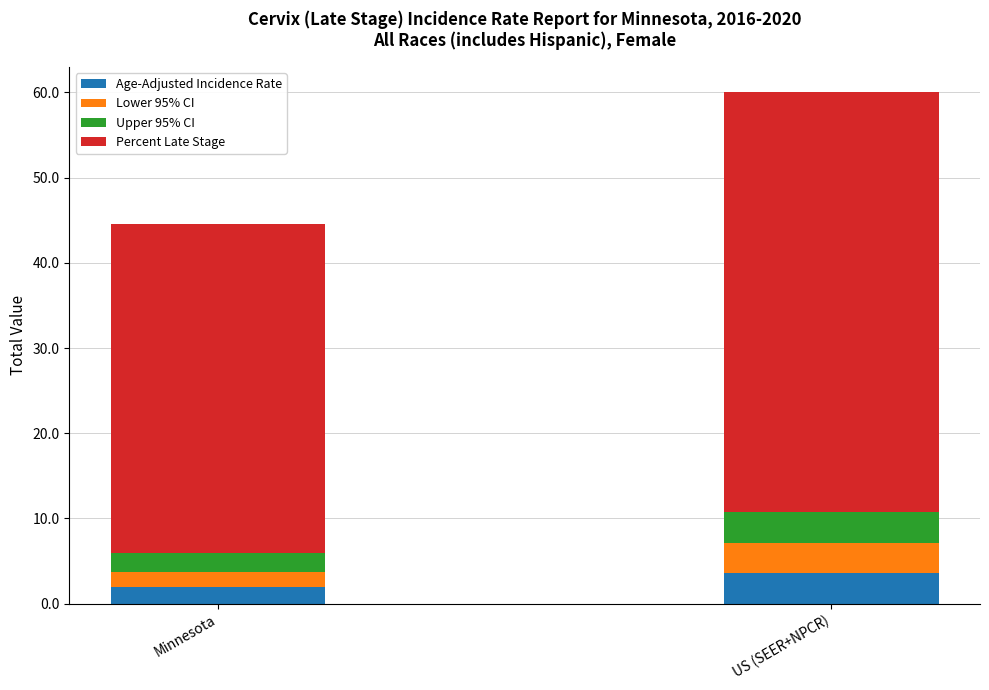

What is the difference between the Age-Adjusted Incidence Rate values at Minnesota and US (SEER+NPCR)?

1.6